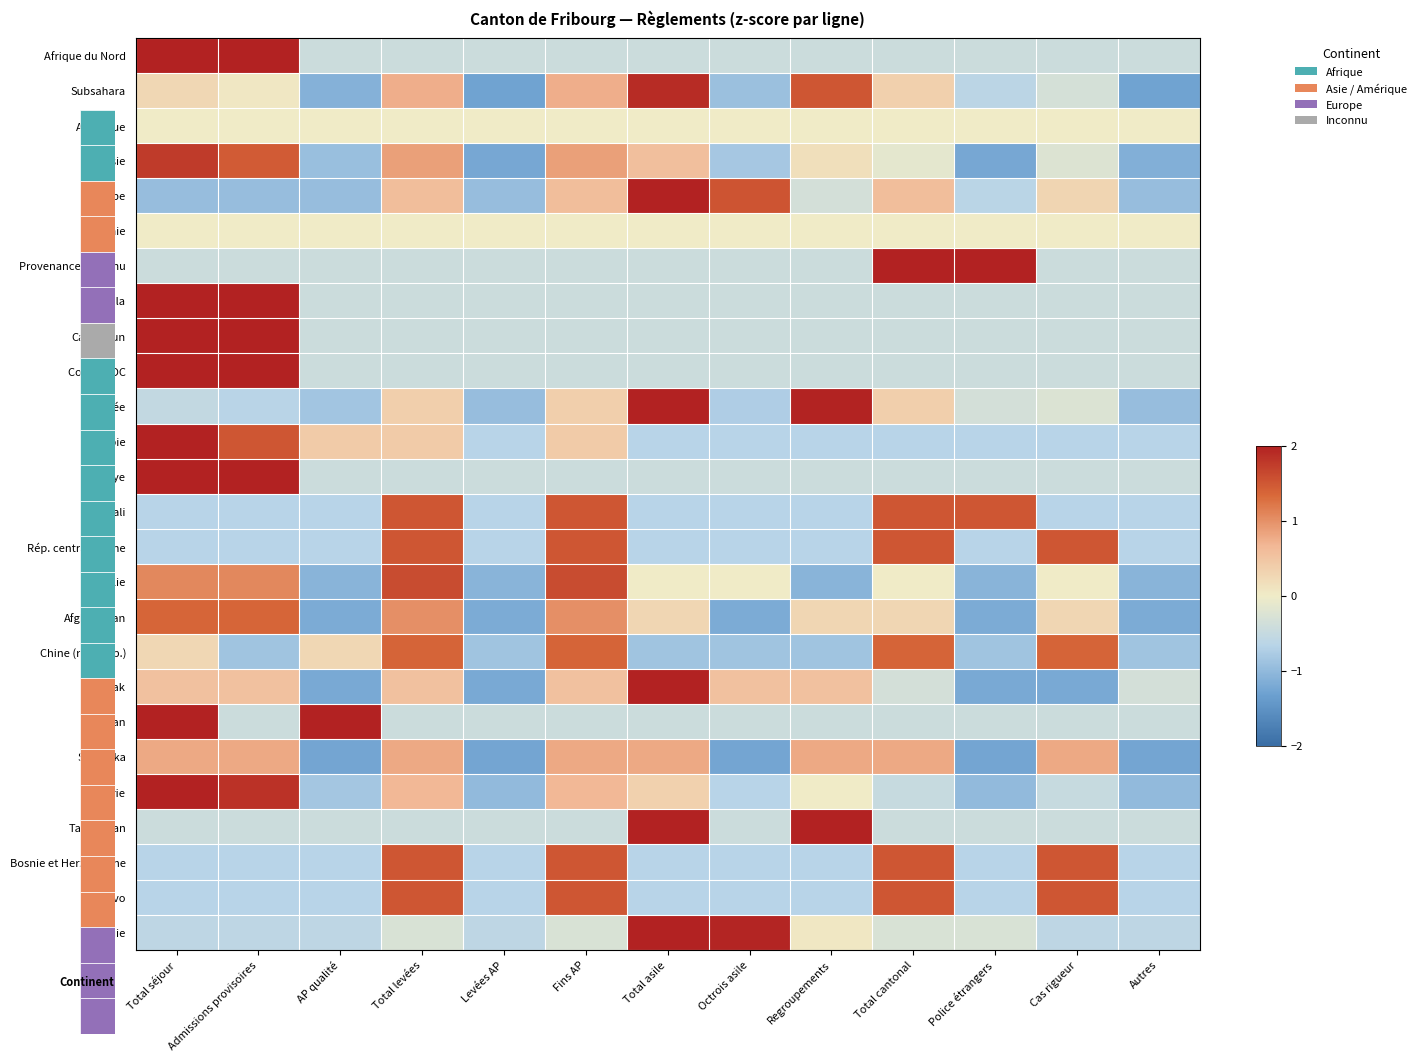

Between Admissions provisoires and Regroupements, which series saw the biggest shift?

Erythrée